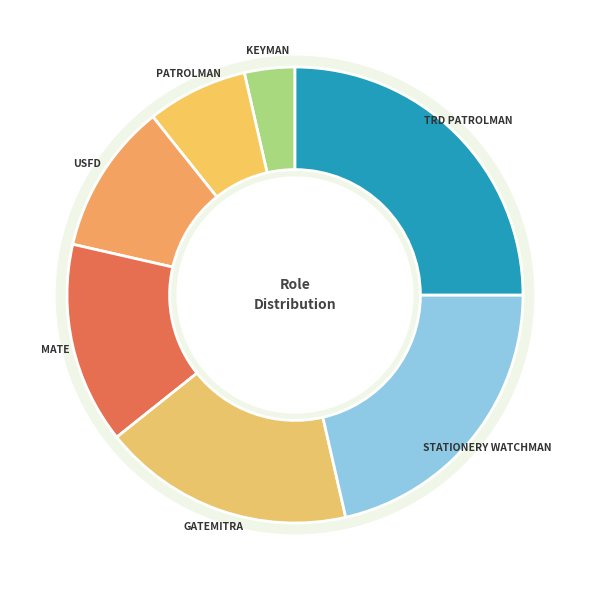

How much of the chart is everything except DEFAULT?

100.0%